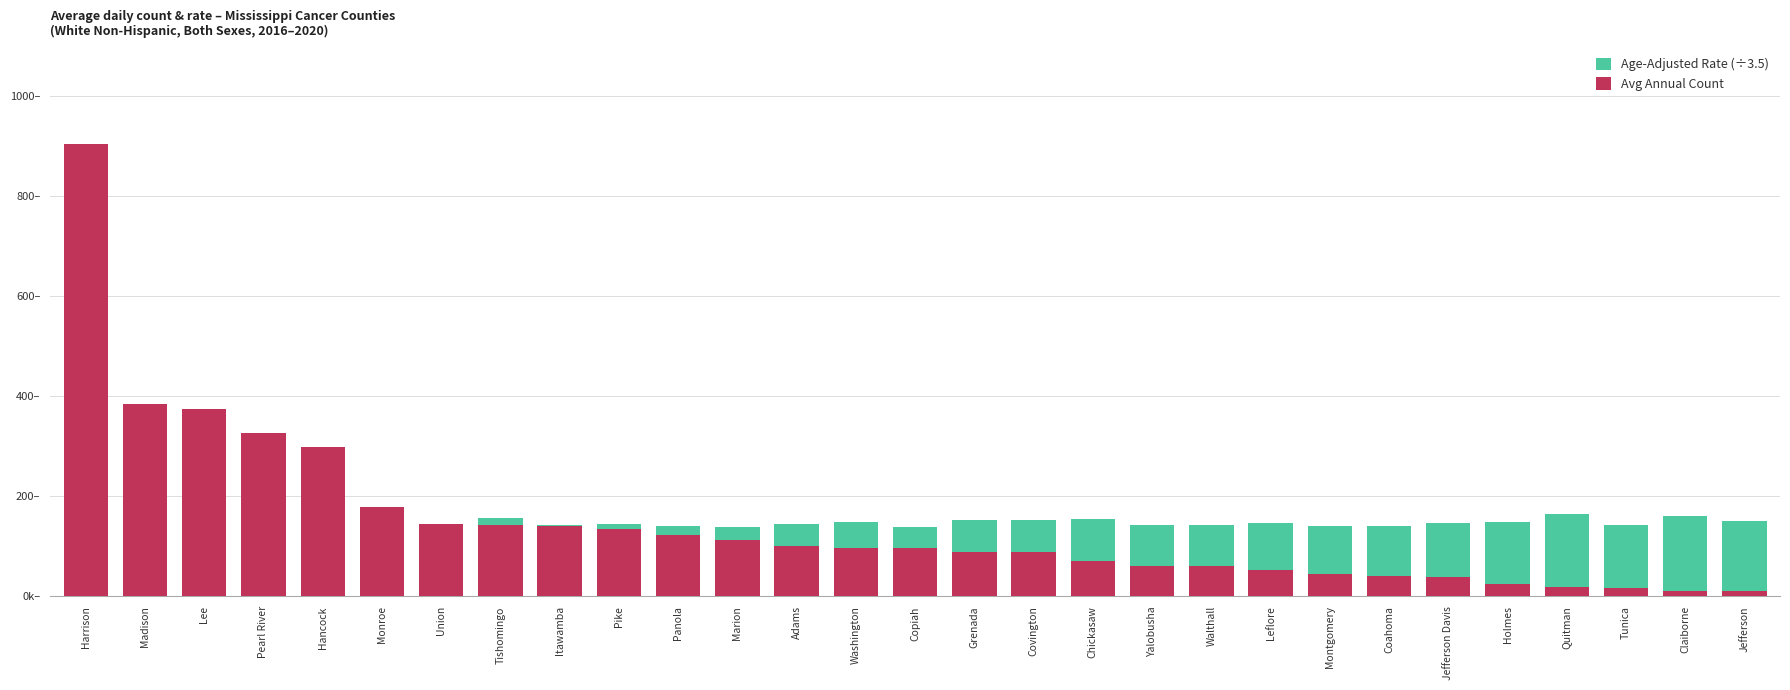

Reading left to right, list all the values displayed in this chart.

Age-Adjusted Rate (÷3.5): 143.4	148.1	142.1	143.6	141.4	145.3	141.5	156.7	142.6	143.9	141.1	139.5	145.3	149.3	138.9	152.1	153.1	154.4	143.5	142.3	147.3	141.4	140.2	145.9	149.6	165.5	143.1	159.9	149.9
Avg Annual Count: 905.0	385.0	374.0	326.0	298.0	179.0	145.0	143.0	141.0	134.0	123.0	113.0	101.0	96.0	96.0	89.0	88.0	71.0	60.0	60.0	52.0	44.0	41.0	38.0	25.0	18.0	16.0	11.0	10.0